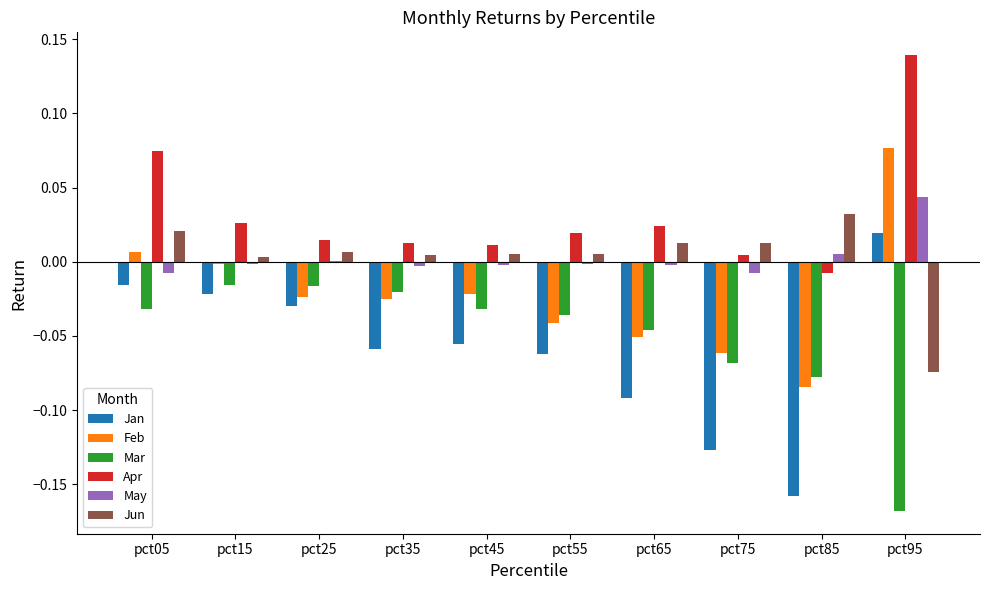

Which series has the largest total across all categories?

Apr